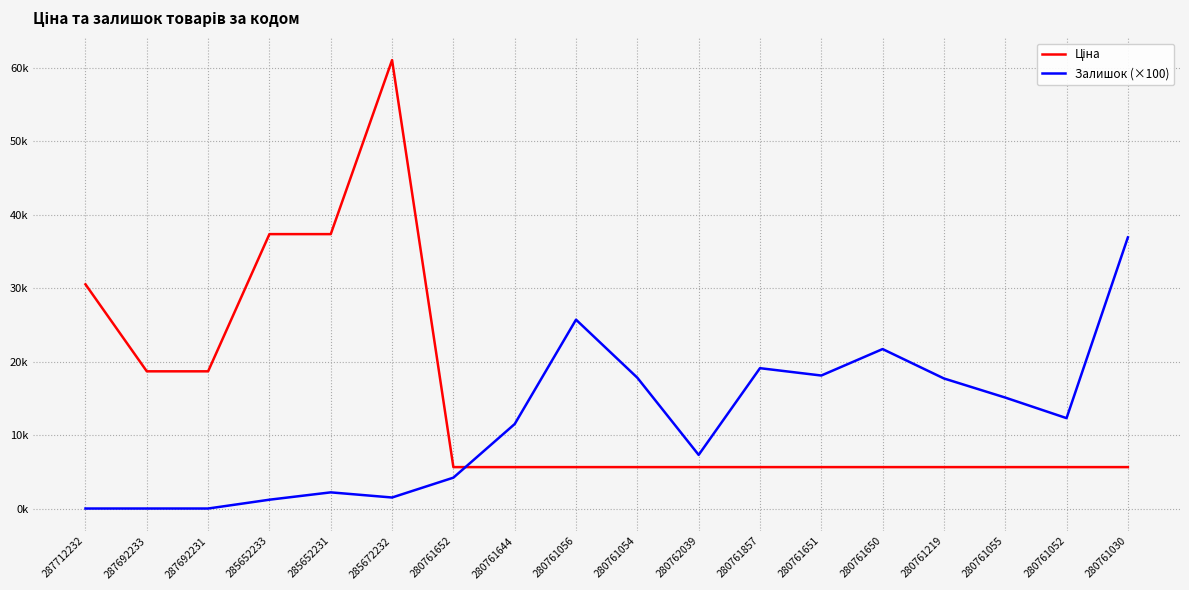

What is the difference between the second highest and second lowest values in the Ціна series?

31707.0